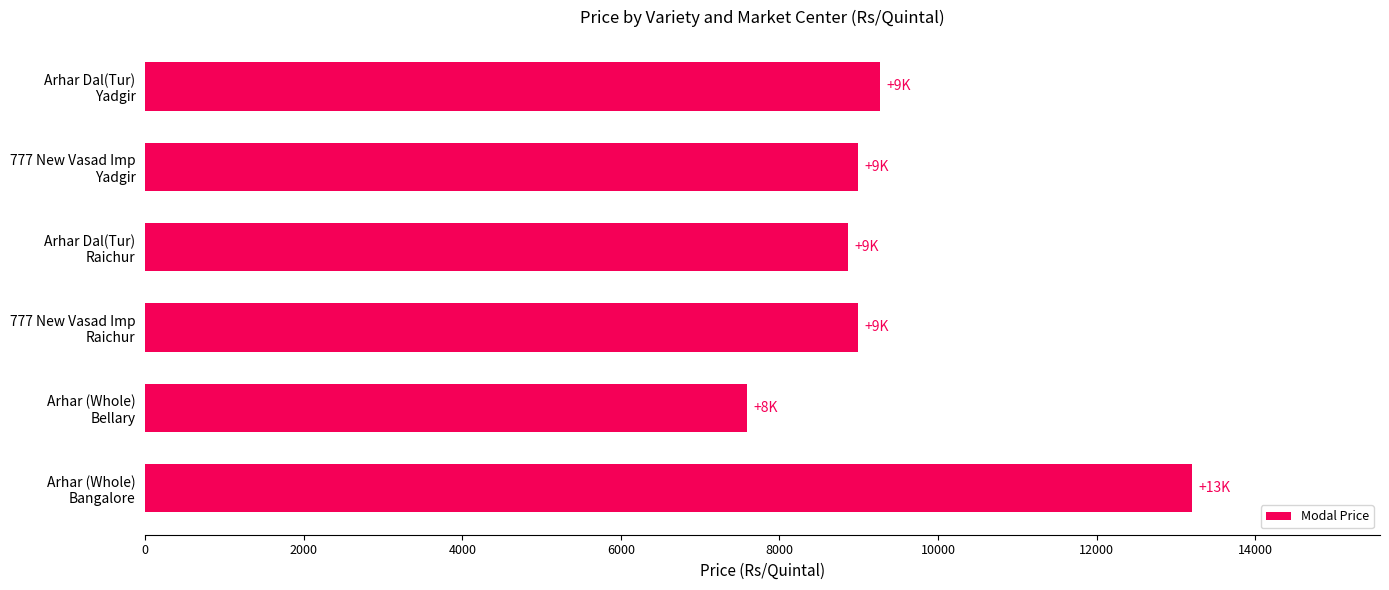

How many data points are less than 8989?

3